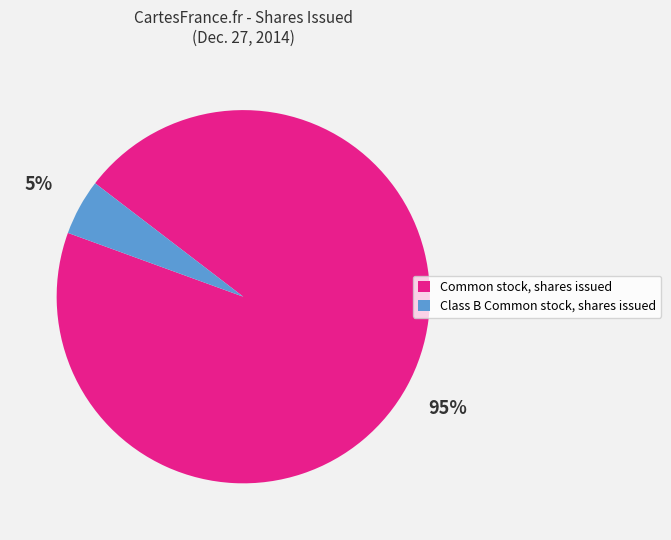

Count the number of slices in the pie.

2